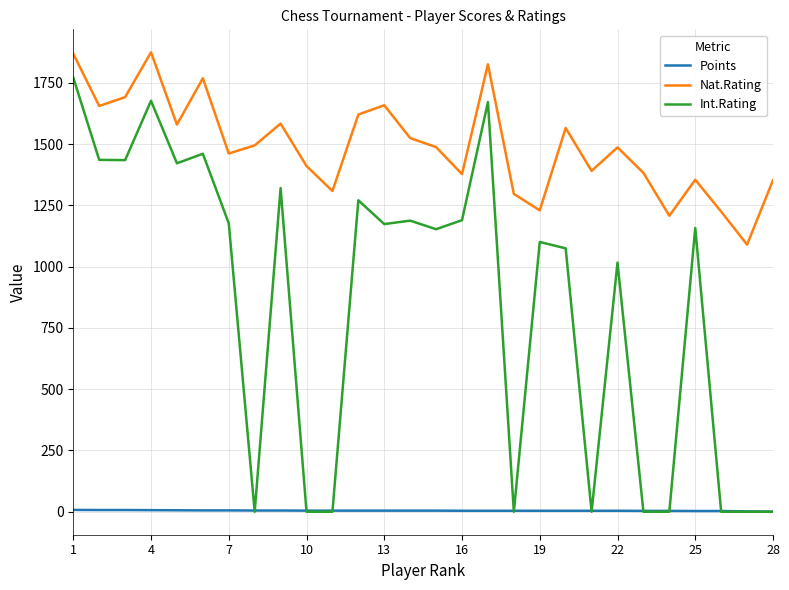

Count the number of categories in the chart.

28